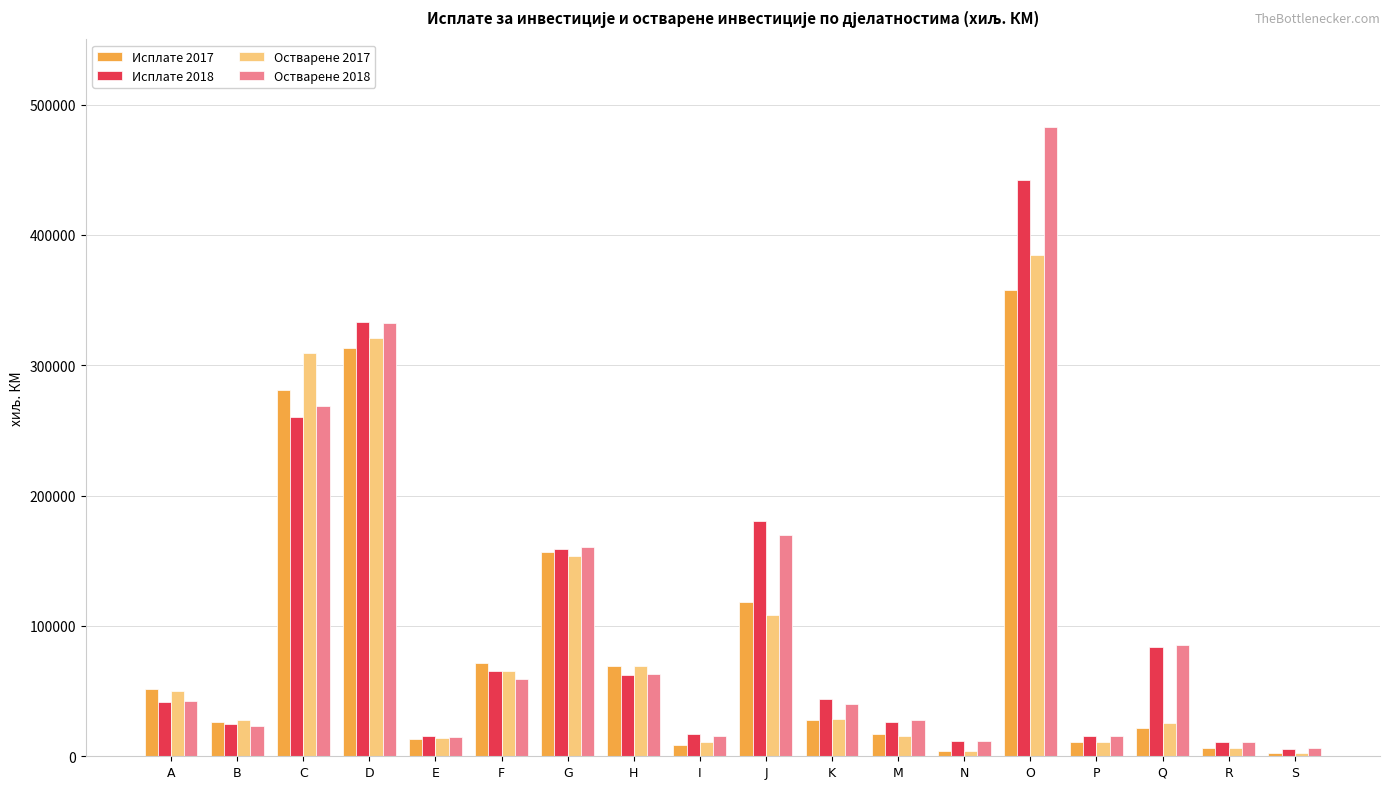

What is the sum of the Исплате 2017 values at D and S?

315800